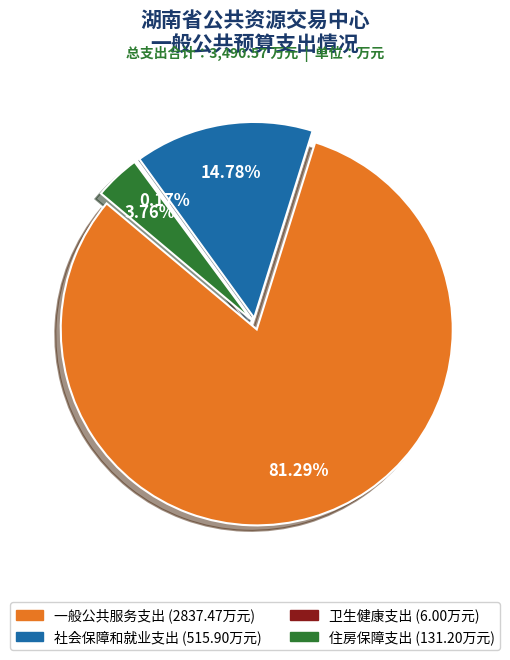

Does 卫生健康支出 account for over 50% of the chart?

No